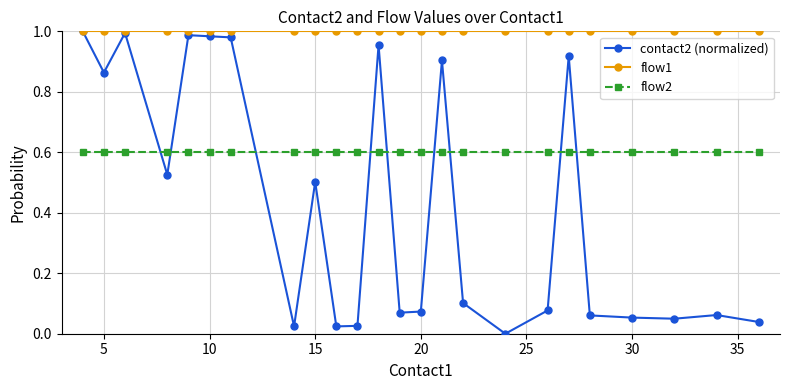

What are all the series names shown in the legend?

contact2 (normalized), flow1, flow2